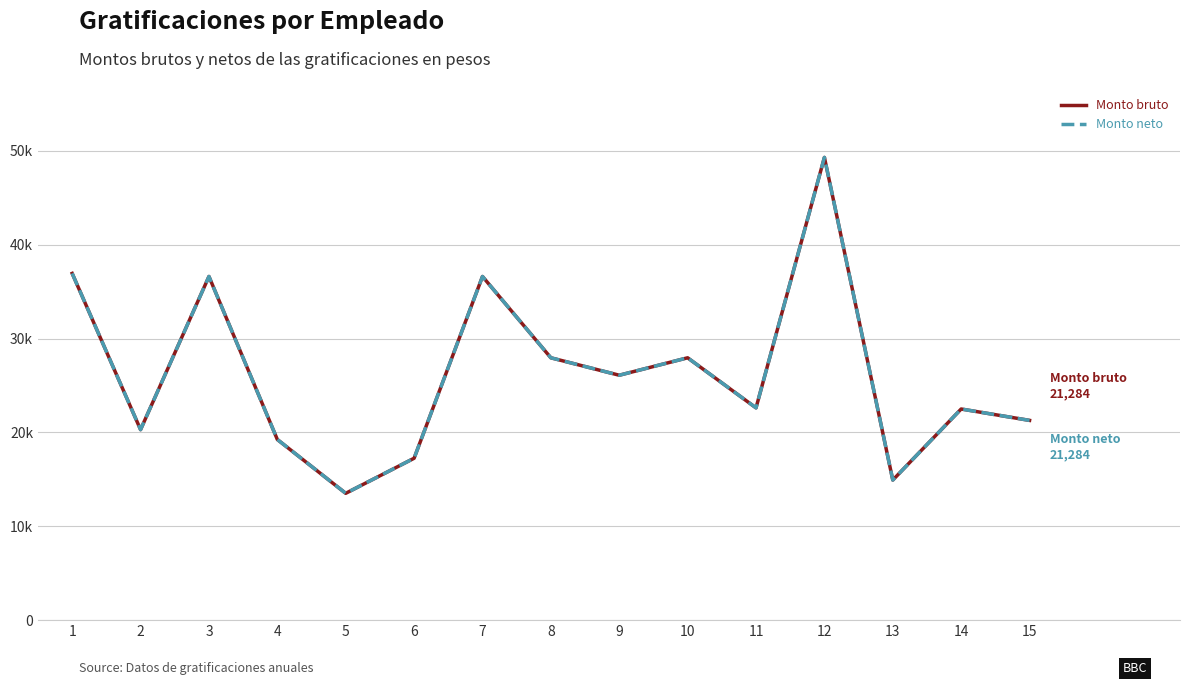

What is the minimum value for Monto bruto?

13514